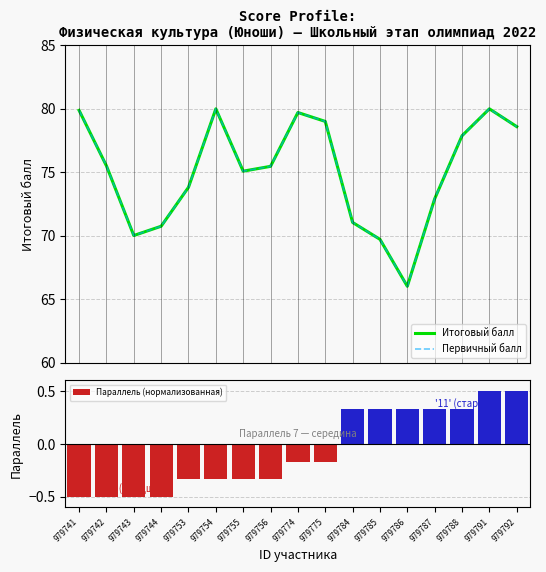

Which has a higher value, 979756 or 979788?

979788